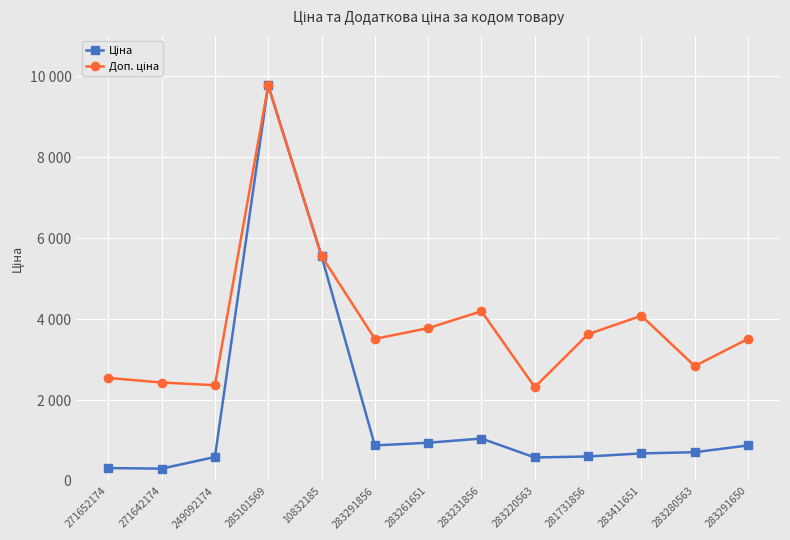

What is the label of the 3rd point from the right?

283411651